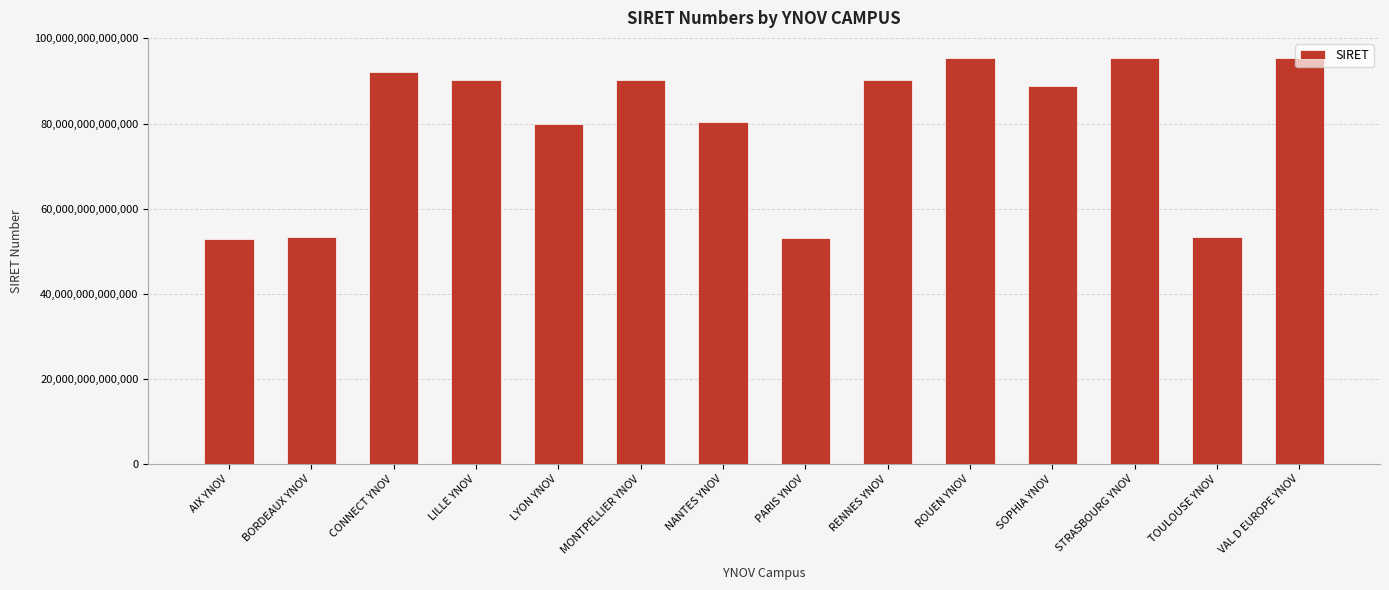

How many distinct data groups are displayed?

1